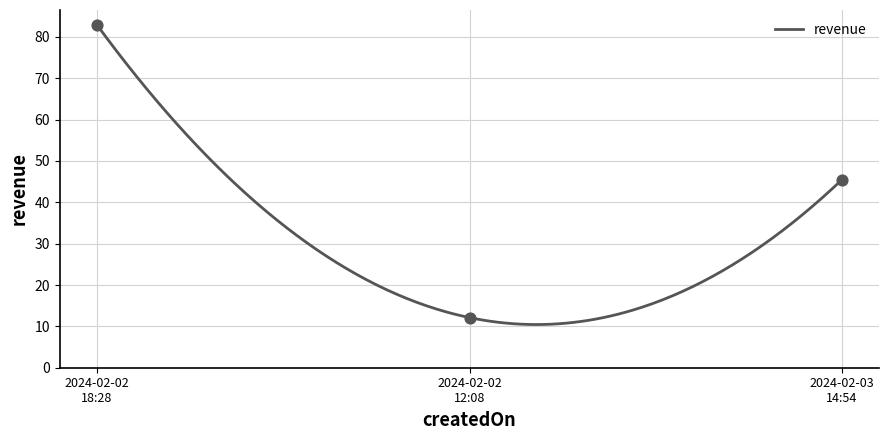

What is the maximum value for revenue?

82.9